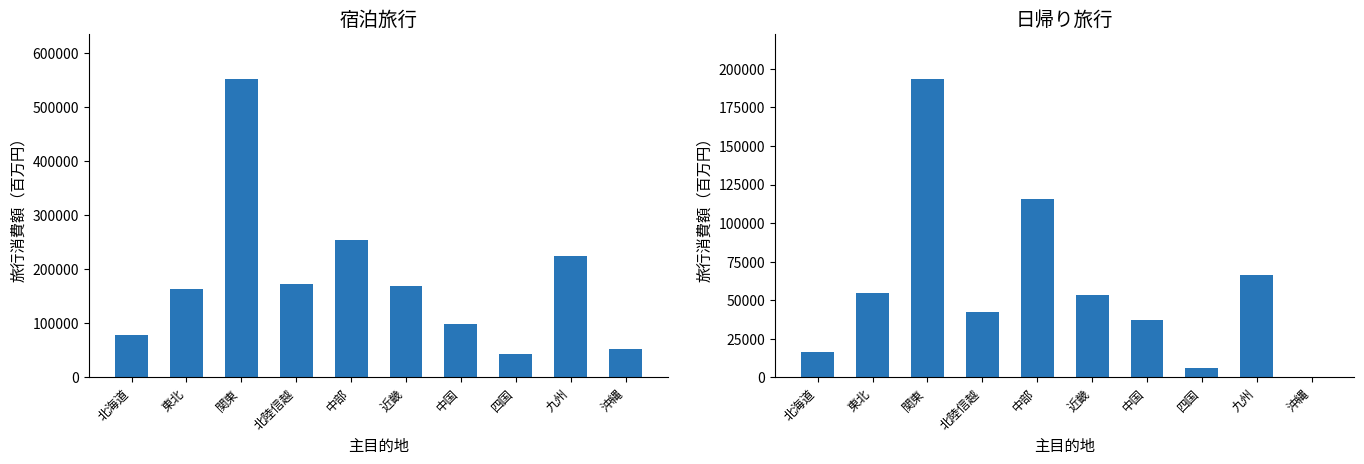

At which category is the sum across all series the highest?

関東